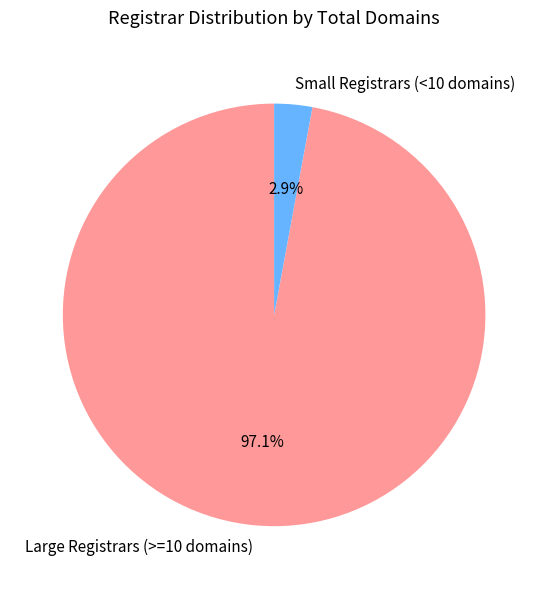

How many segments does this pie chart have?

2